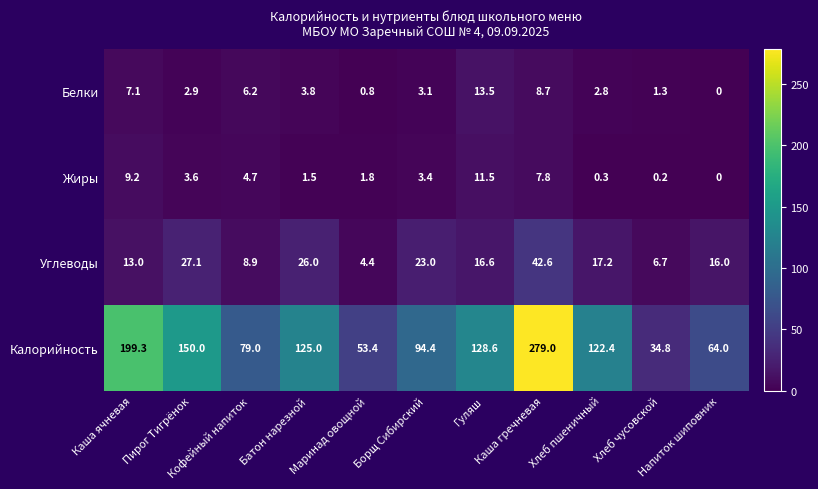

What is the average value of the Белки series?

4.6